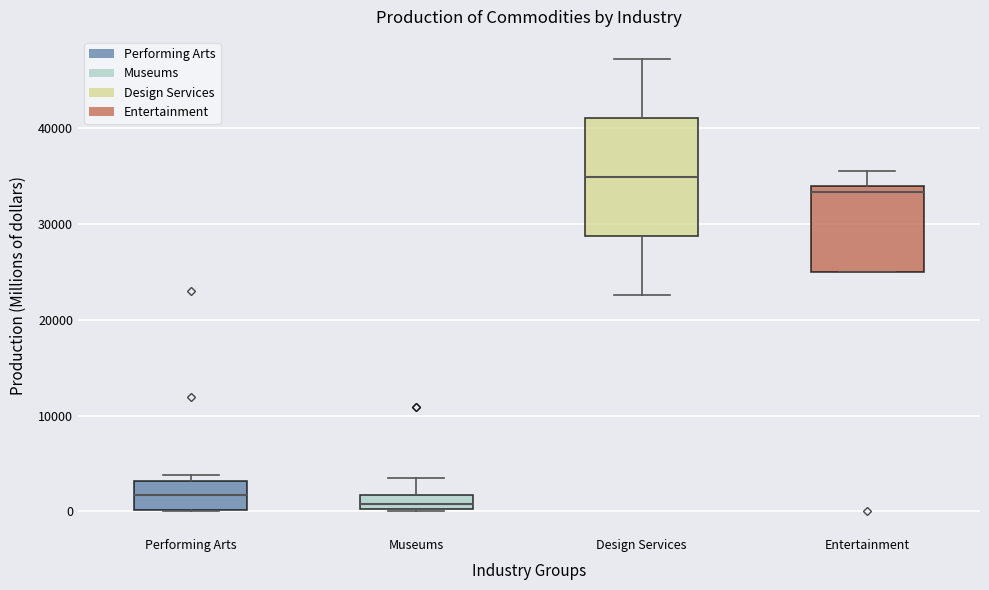

Reading left to right, transcribe this box plot: for each box, give where its median line is, the range the box spans, and where its two whiskers end, as read against the y-axis. The values are not printed on the chart, so give them approximately, as read against the axis.

Performing Arts: median 2000, box 0 to 3000, whiskers 0 to 4000
Museums: median 1000, box 0 to 2000, whiskers 0 to 4000
Design Services: median 35000, box 29000 to 41000, whiskers 23000 to 47000
Entertainment: median 33000, box 25000 to 34000, whiskers 25000 to 36000